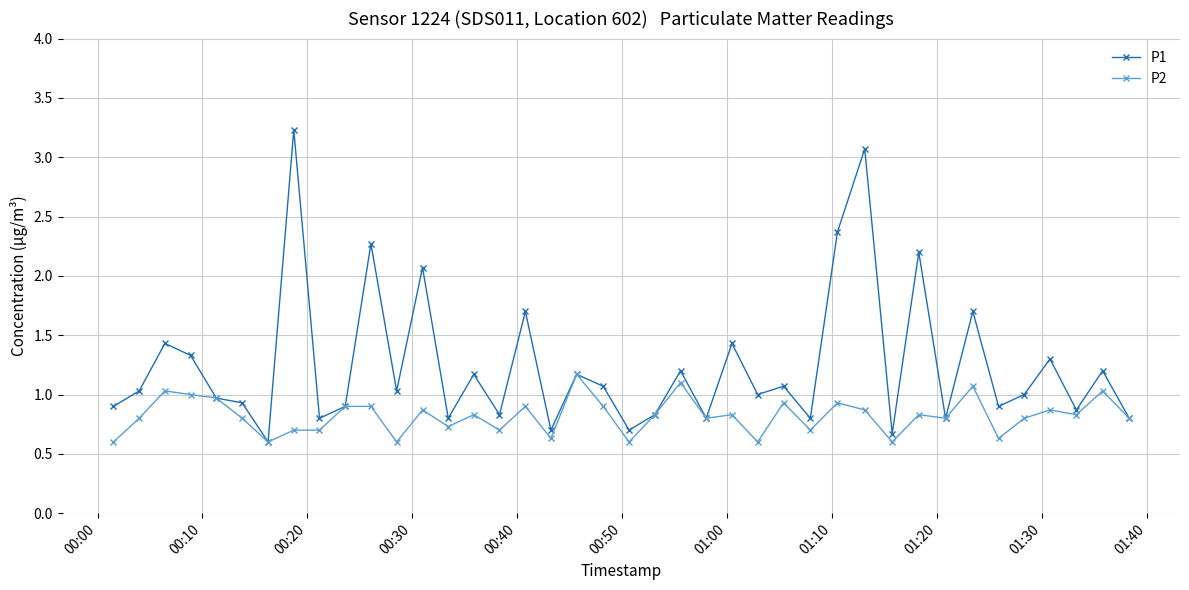

At how many categories does at least one series exceed 0?

40